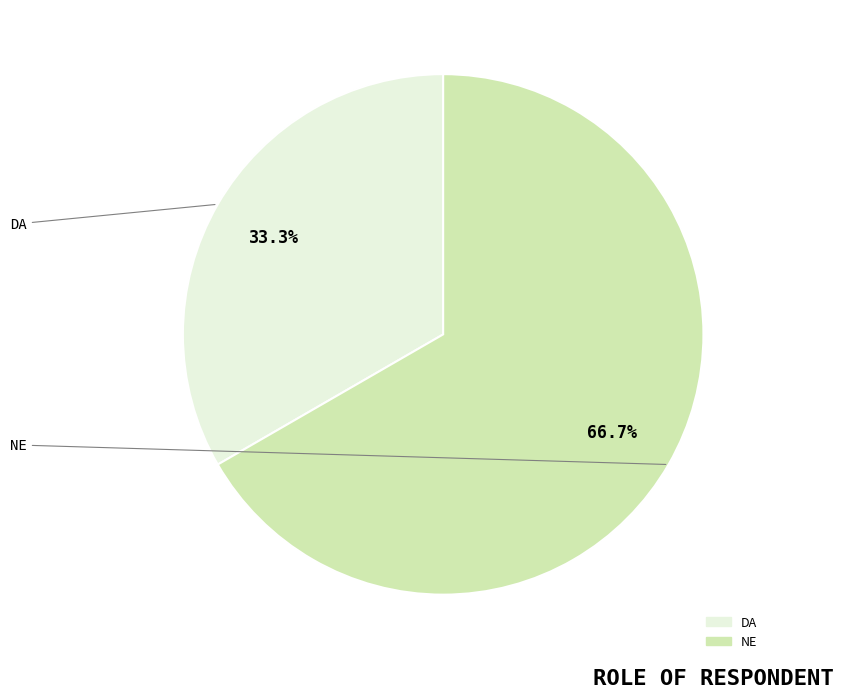

To the nearest percent, what is the average slice percentage?

50%